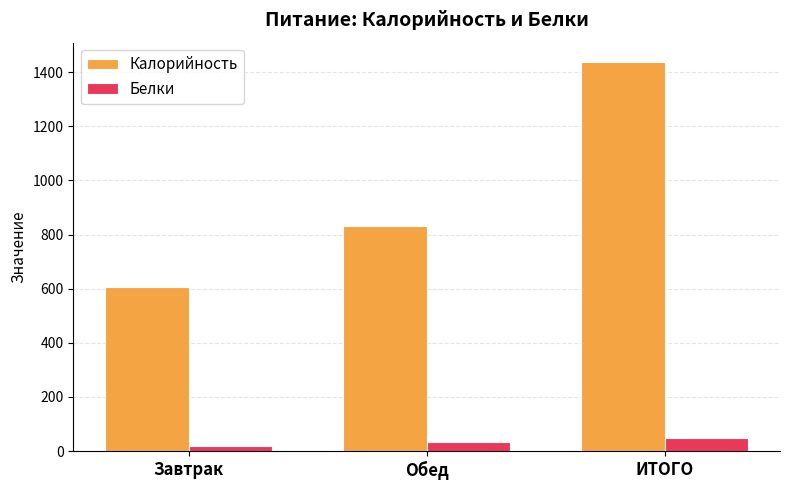

Reading right to left, what are all the values shown in this chart?

Калорийность: ИТОГО=1437.4	Обед=832.4	Завтрак=605.0
Белки: ИТОГО=49.2	Обед=31.9	Завтрак=17.3